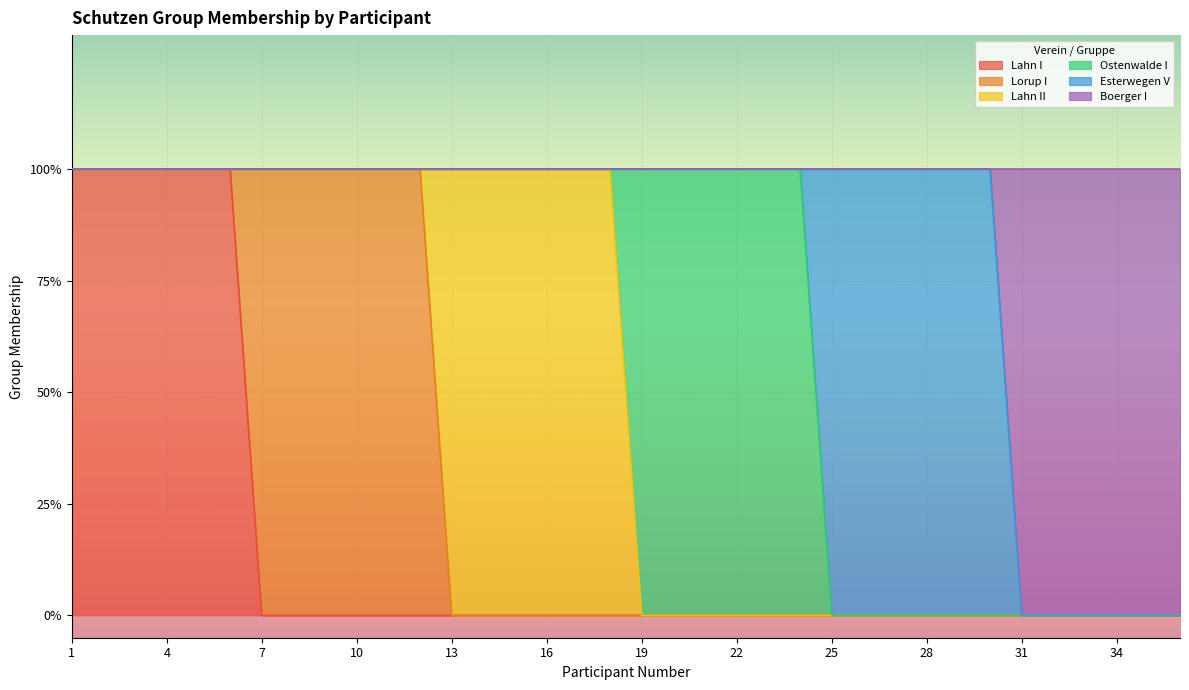

Reading left to right, list all the values displayed in this chart.

Lahn I: 1	1	1	1	1	1	0	0	0	0	0	0	0	0	0	0	0	0	0	0	0	0	0	0	0	0	0	0	0	0	0	0	0	0	0	0
Lorup I: 0	0	0	0	0	0	1	1	1	1	1	1	0	0	0	0	0	0	0	0	0	0	0	0	0	0	0	0	0	0	0	0	0	0	0	0
Lahn II: 0	0	0	0	0	0	0	0	0	0	0	0	1	1	1	1	1	1	0	0	0	0	0	0	0	0	0	0	0	0	0	0	0	0	0	0
Ostenwalde I: 0	0	0	0	0	0	0	0	0	0	0	0	0	0	0	0	0	0	1	1	1	1	1	1	0	0	0	0	0	0	0	0	0	0	0	0
Esterwegen V: 0	0	0	0	0	0	0	0	0	0	0	0	0	0	0	0	0	0	0	0	0	0	0	0	1	1	1	1	1	1	0	0	0	0	0	0
Boerger I: 0	0	0	0	0	0	0	0	0	0	0	0	0	0	0	0	0	0	0	0	0	0	0	0	0	0	0	0	0	0	1	1	1	1	1	1